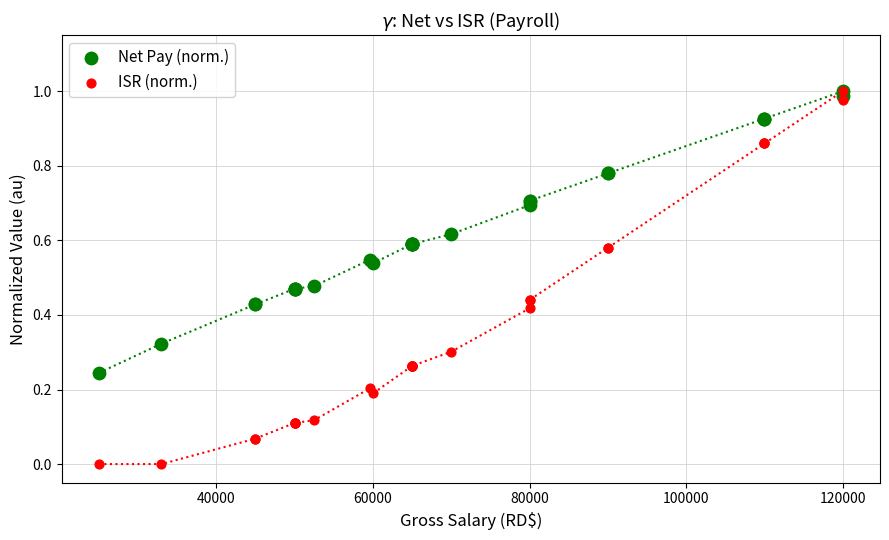

Which series contains the lowest Y value?

ISR (norm.)